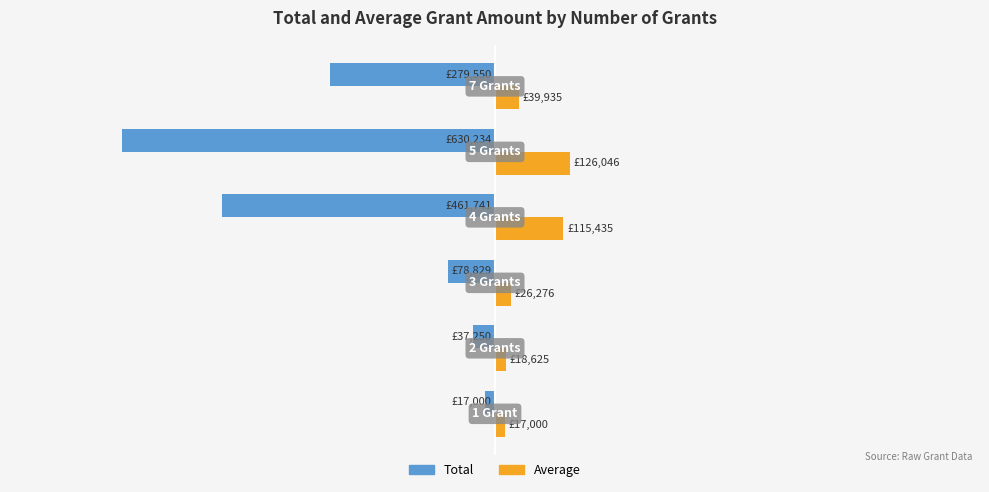

At how many categories does at least one series exceed 0?

6